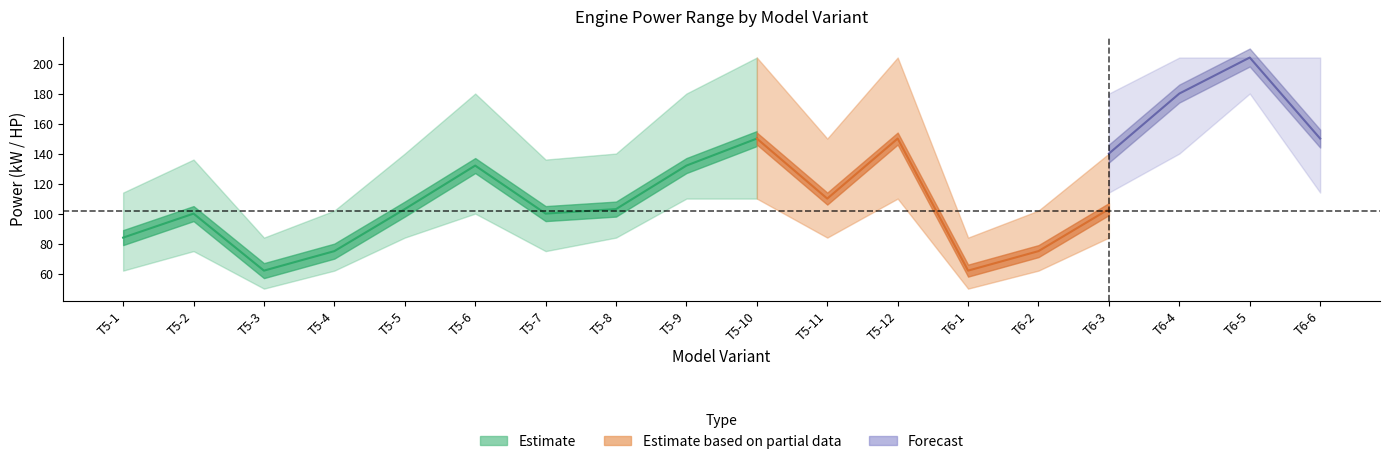

The value of kW_upper at T5-7 is 136. True or false?

True